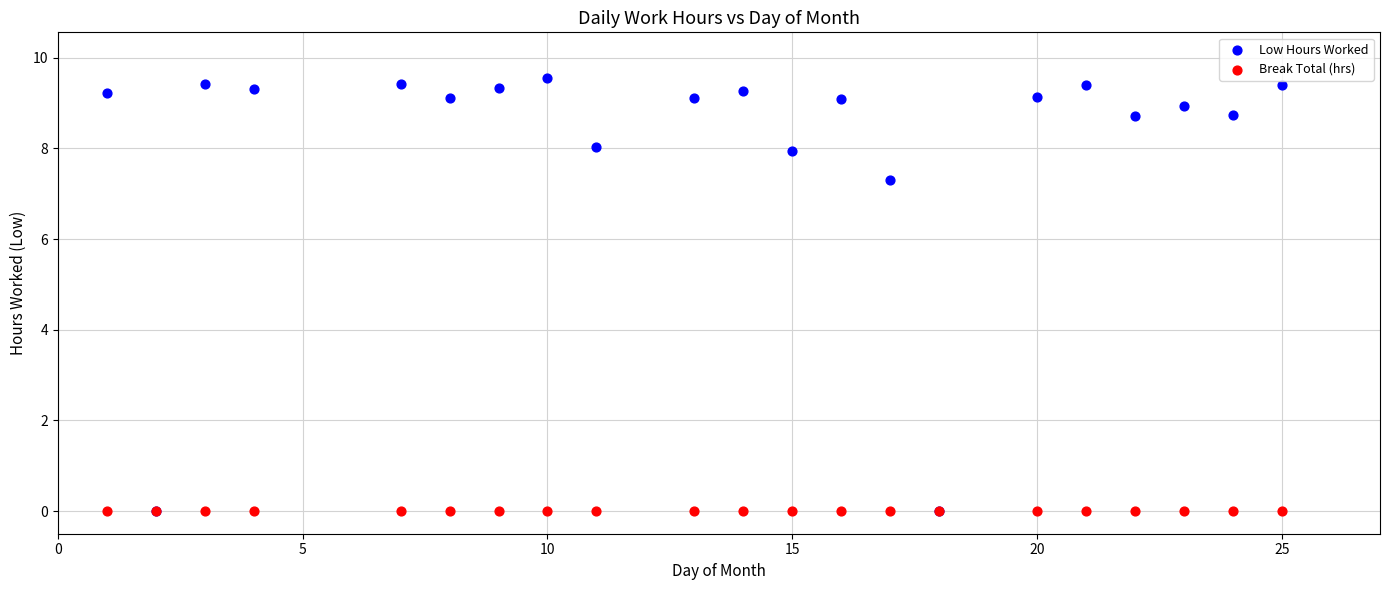

Across all series, what Y value is closest to 4?

7.3